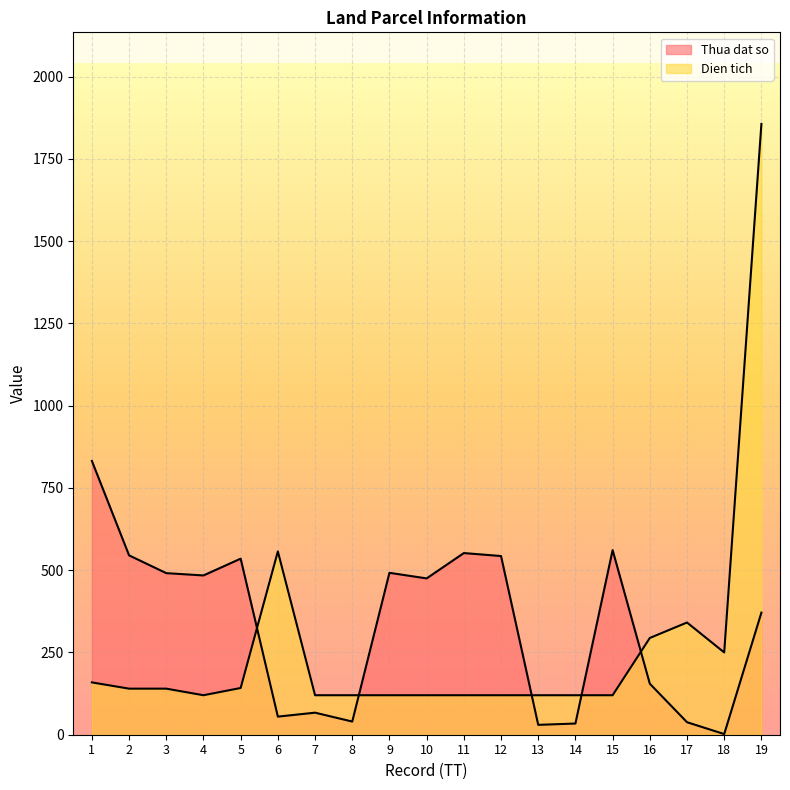

True or false: Thua dat so has a value of 951 at 2.

False